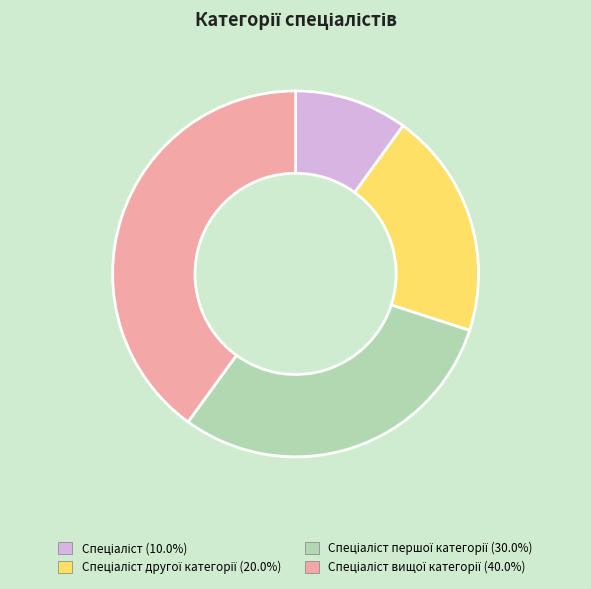

Does any single category account for the majority?

No